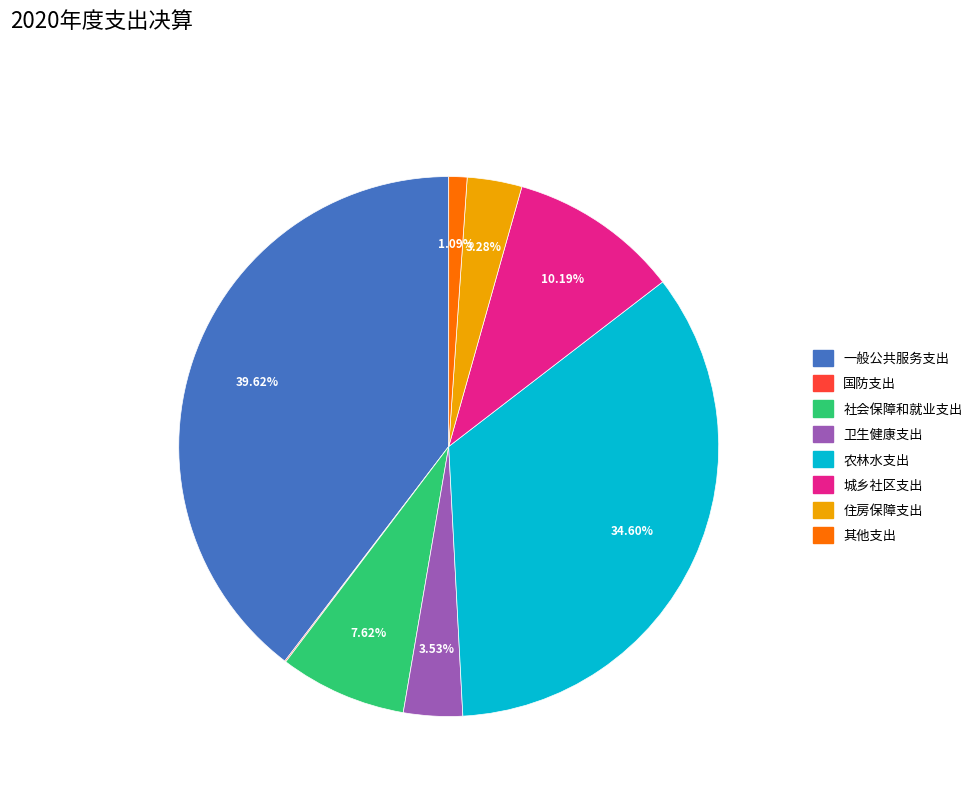

Does 其他支出 account for over 50% of the chart?

No